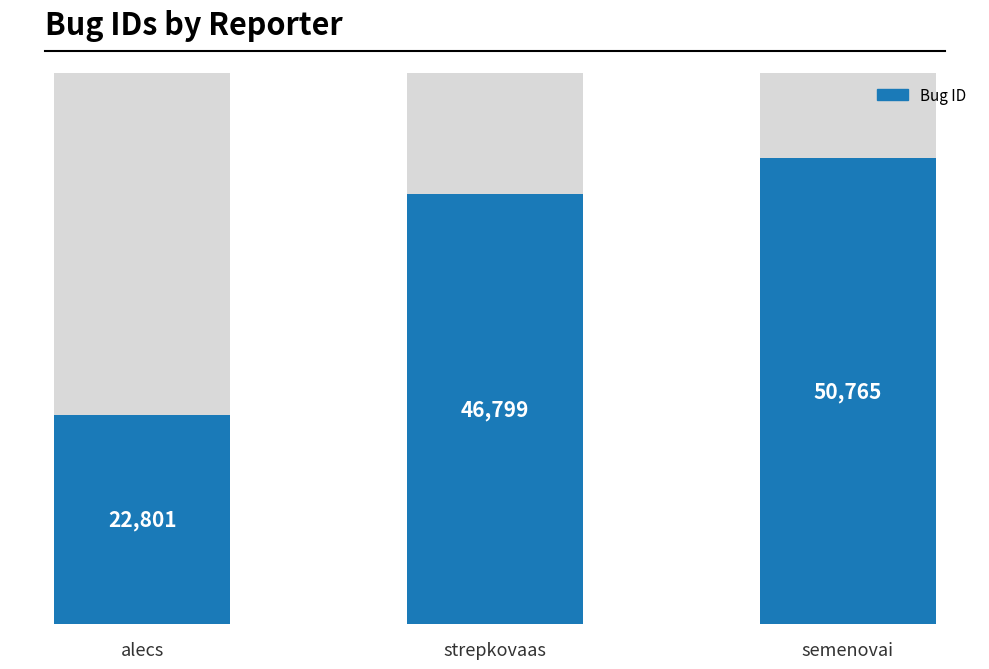

Which has a higher value, strepkovaas or alecs?

strepkovaas